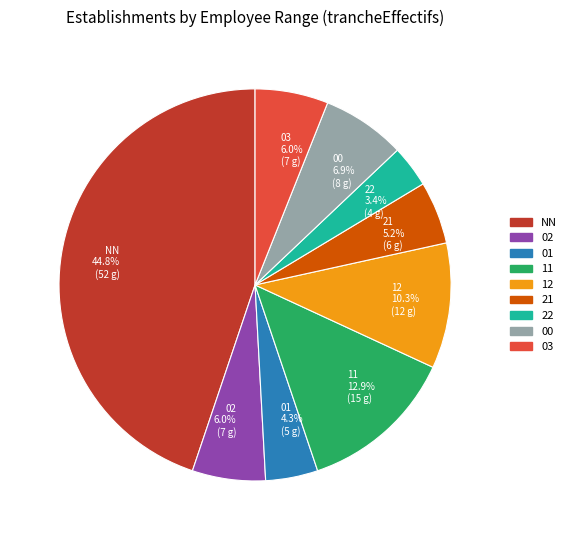

To the nearest percent, what is the average slice percentage?

11%